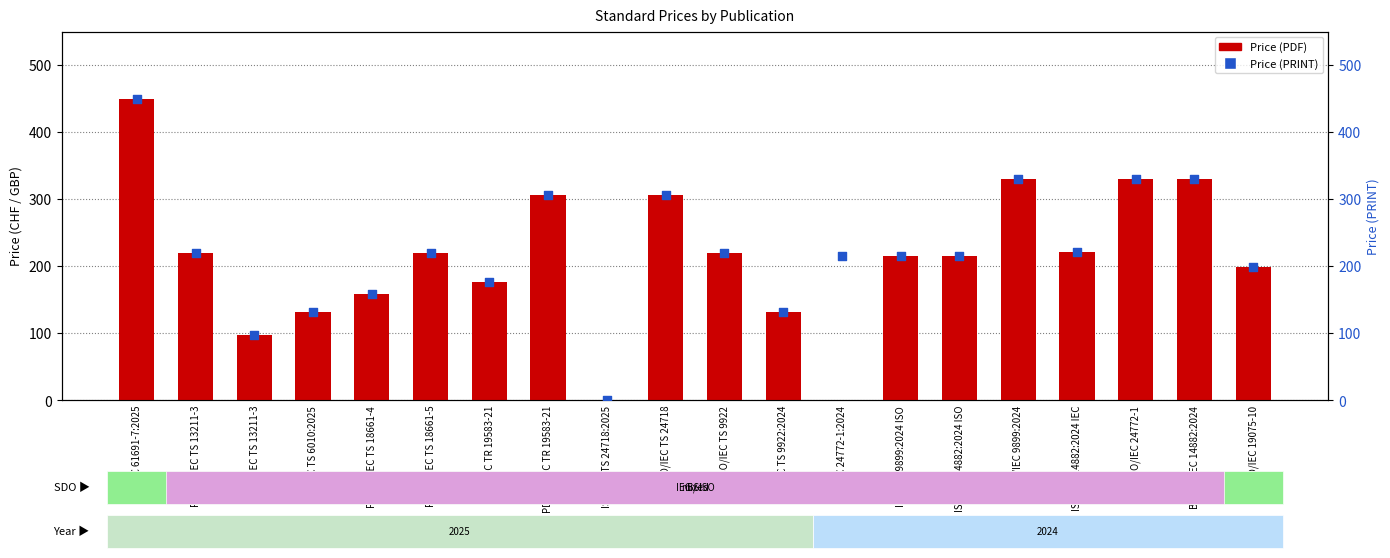

Which series has the widest spread of Y values?

Price (PDF)